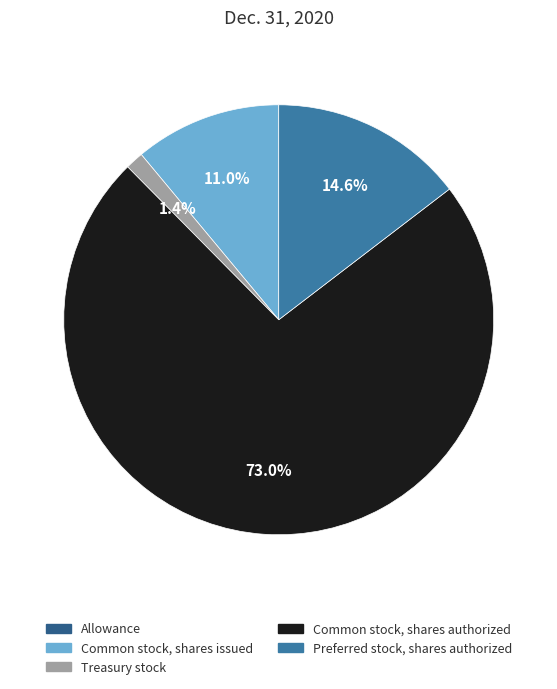

Is there a majority slice in this chart?

Yes